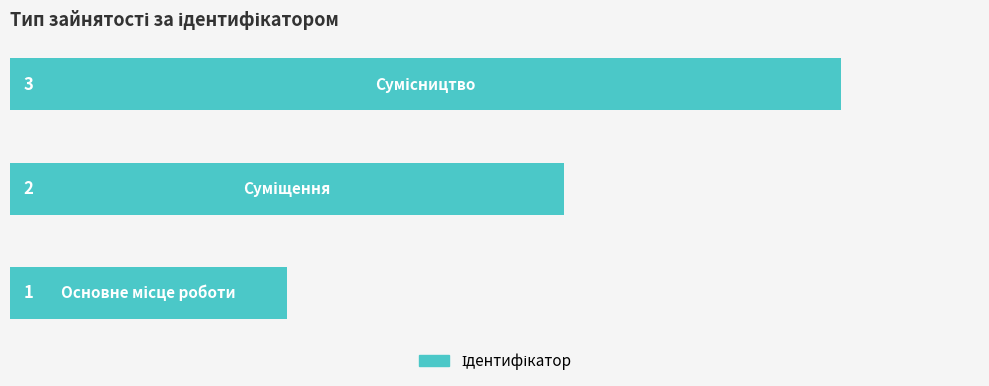

What is the greatest value displayed?

3